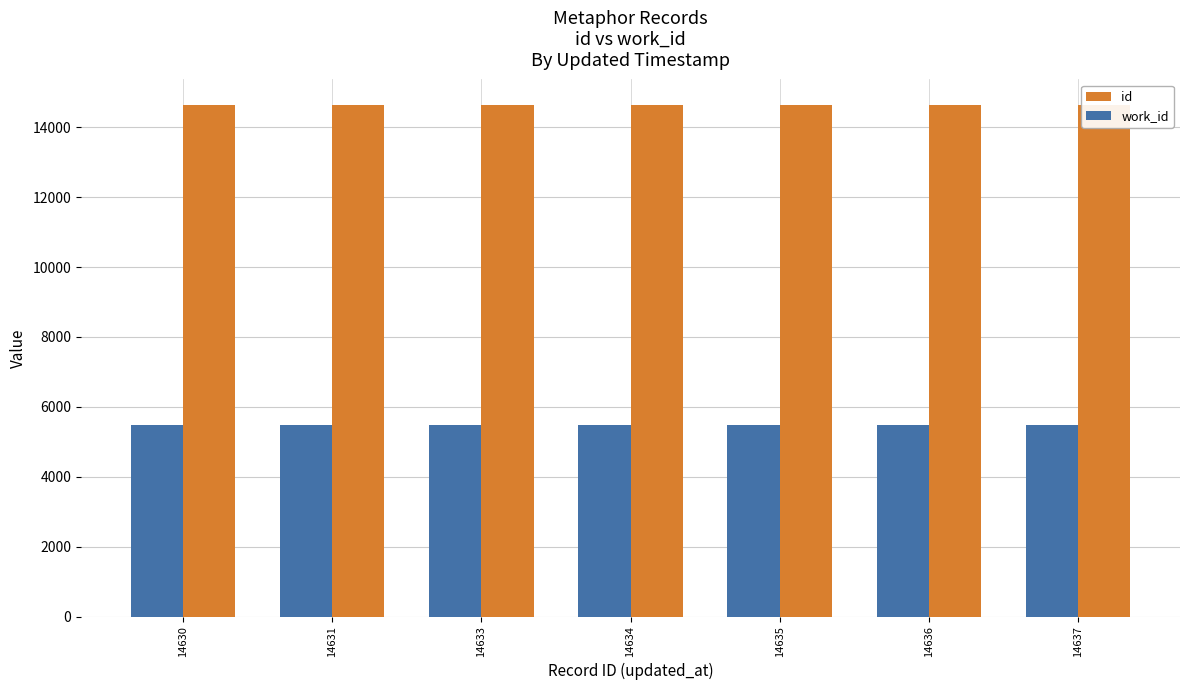

What is the difference between the maximum and minimum values in the id series?

7